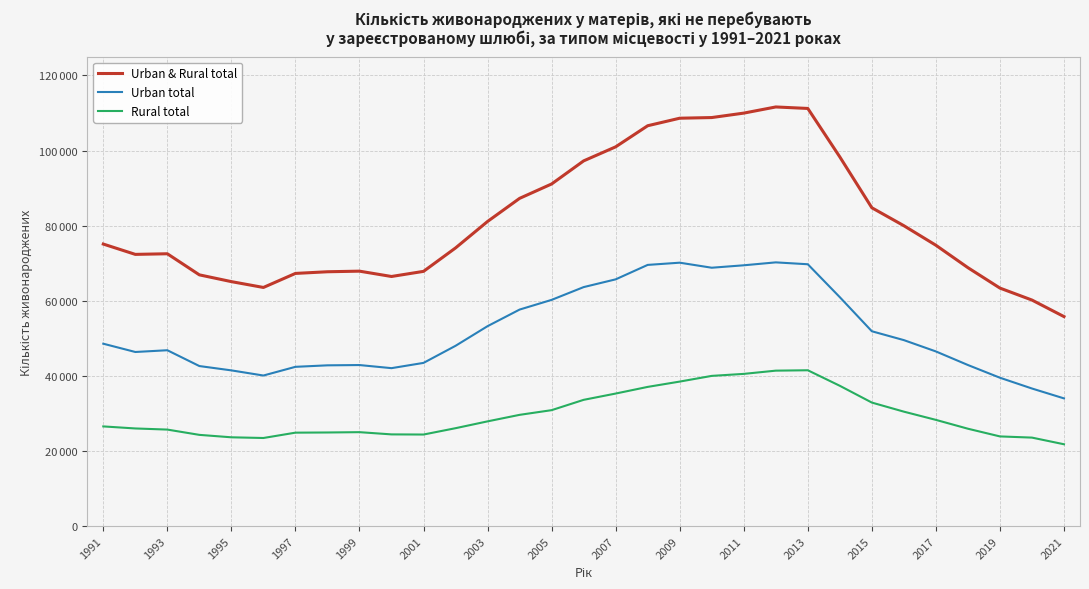

Does the chart have visible grid lines?

Yes